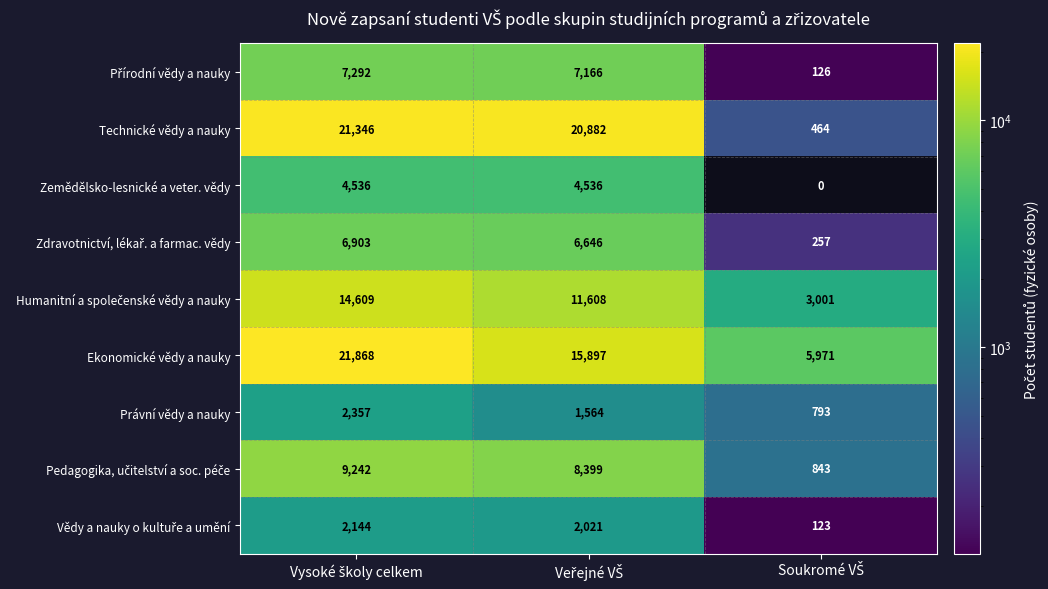

What is the difference between the maximum and minimum values in the Právní vědy a nauky series?

1564